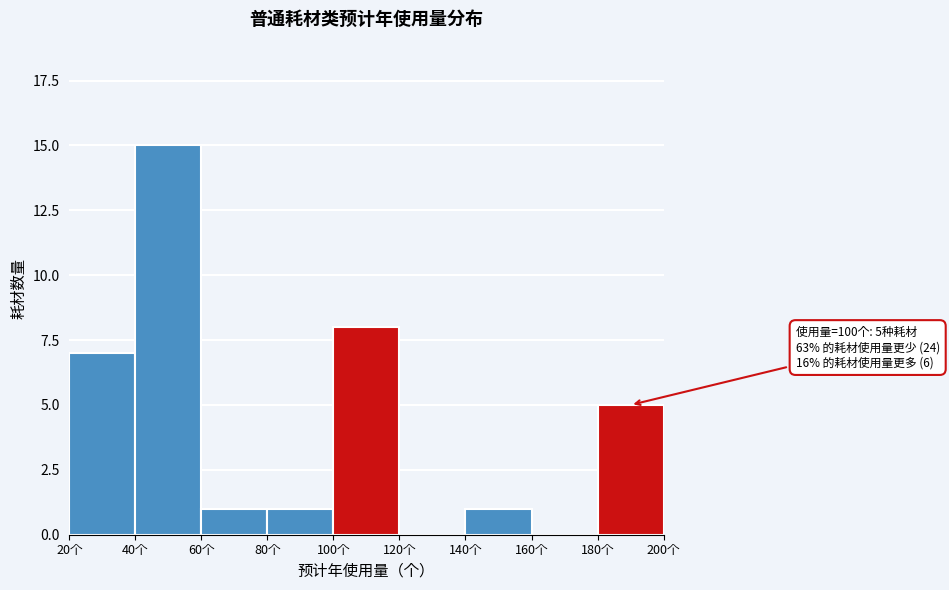

Reading left to right, extract all data points from this chart.

20个=7	40个=15	60个=1	80个=1	100个=8	120个=0	140个=1	160个=0	180个=5